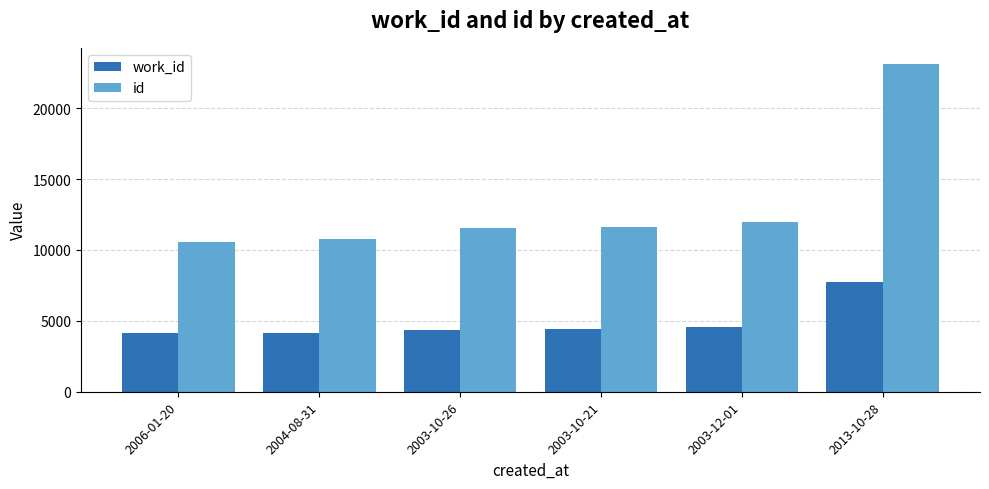

What is the smallest value displayed?

4130